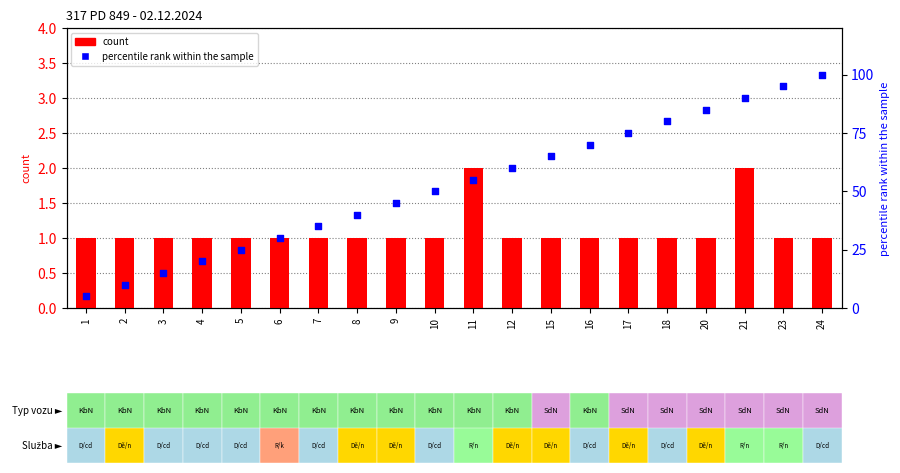

What is the total value across all series at 24?

101.0